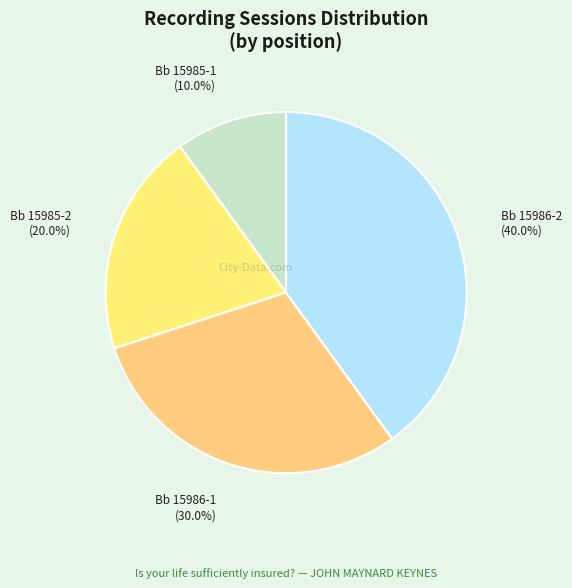

Is it true that Bb 15986-2 is 40% of the pie?

True